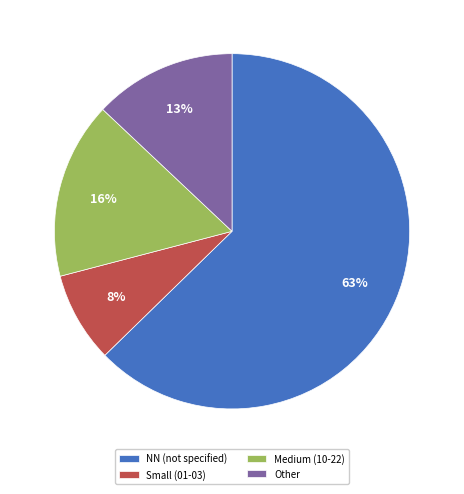

Combined, do Small (01-03) and Medium (10-22) account for over 50%?

No